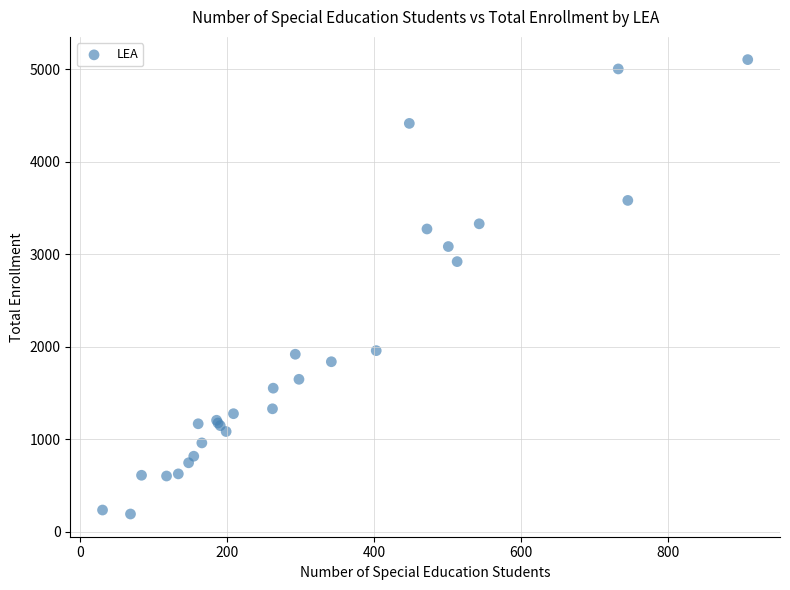

What Y value in the scatter plot is closest to 2647?

2920